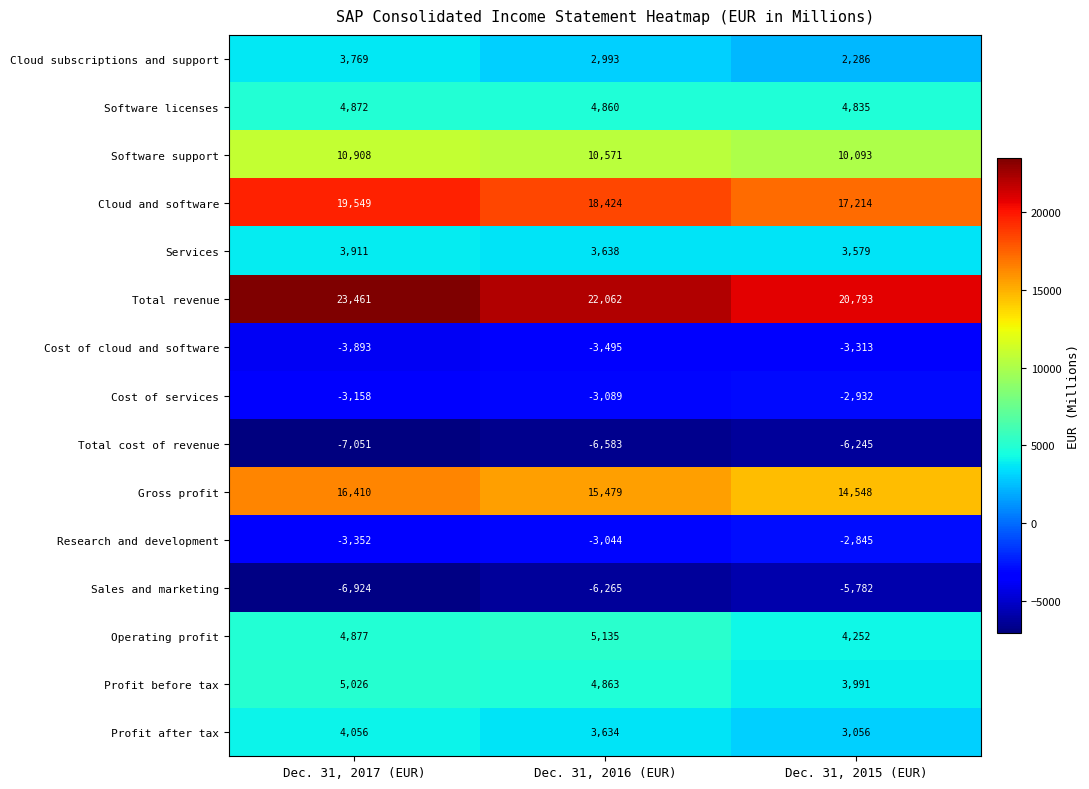

Which series has the largest range (max minus min)?

Total revenue